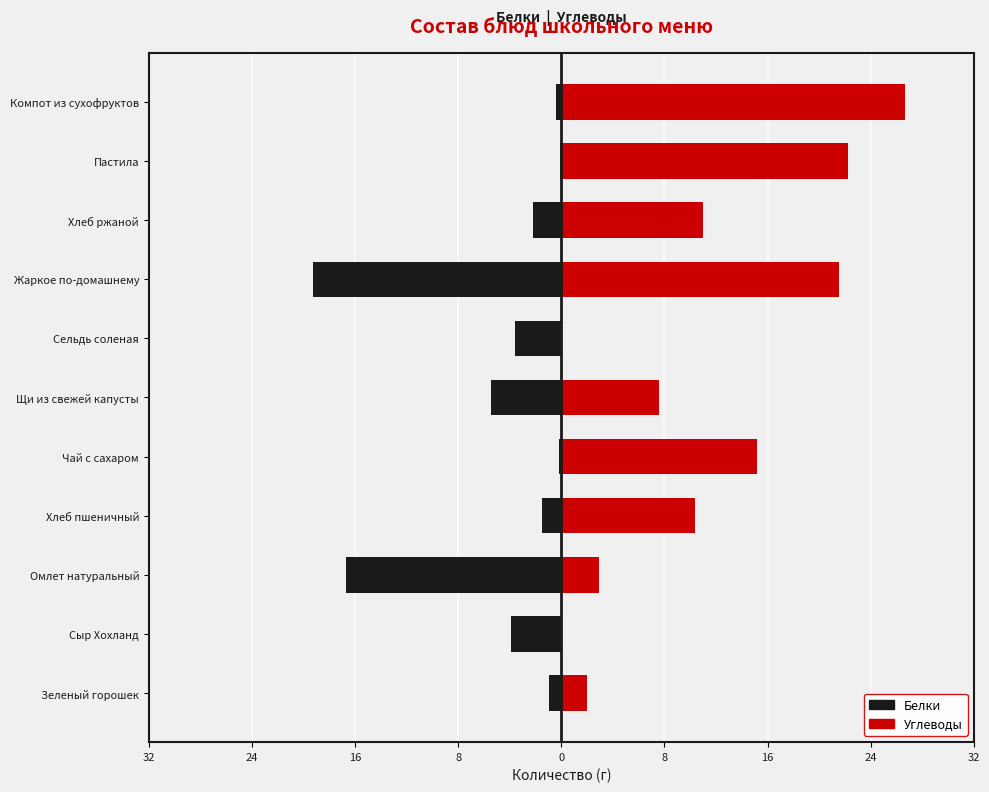

True or false: Белки has a value of -2.1 at Сельдь соленая.

False